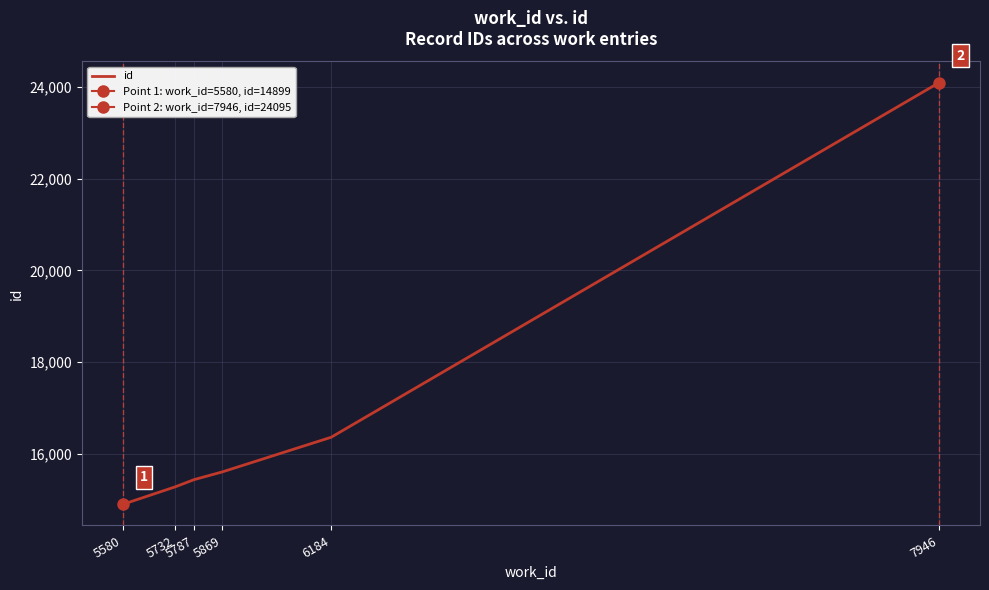

True or false: there are more than 1 points higher than both neighbors.

False